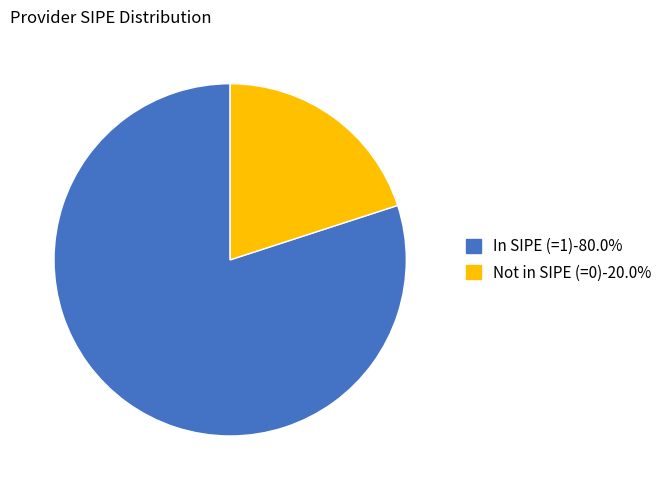

How many segments does this pie chart have?

2